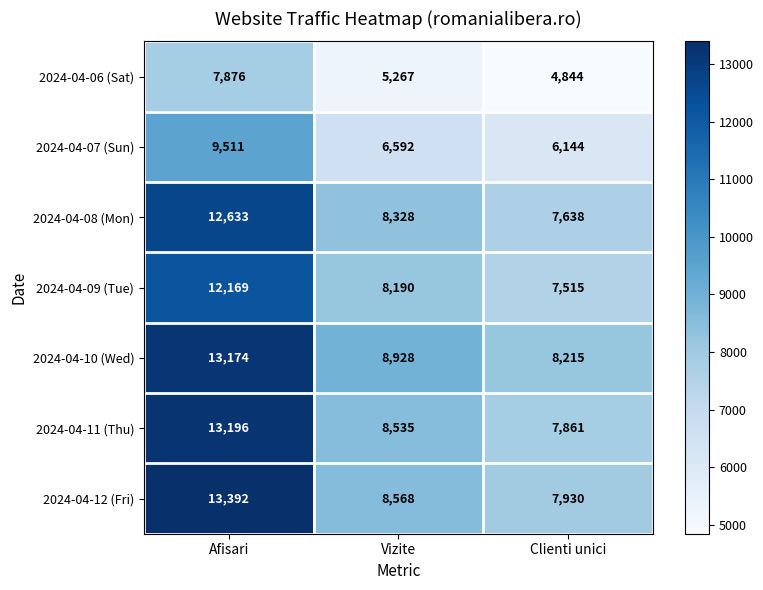

What is the lowest value of the 2024-04-06 (Sat) series?

4844